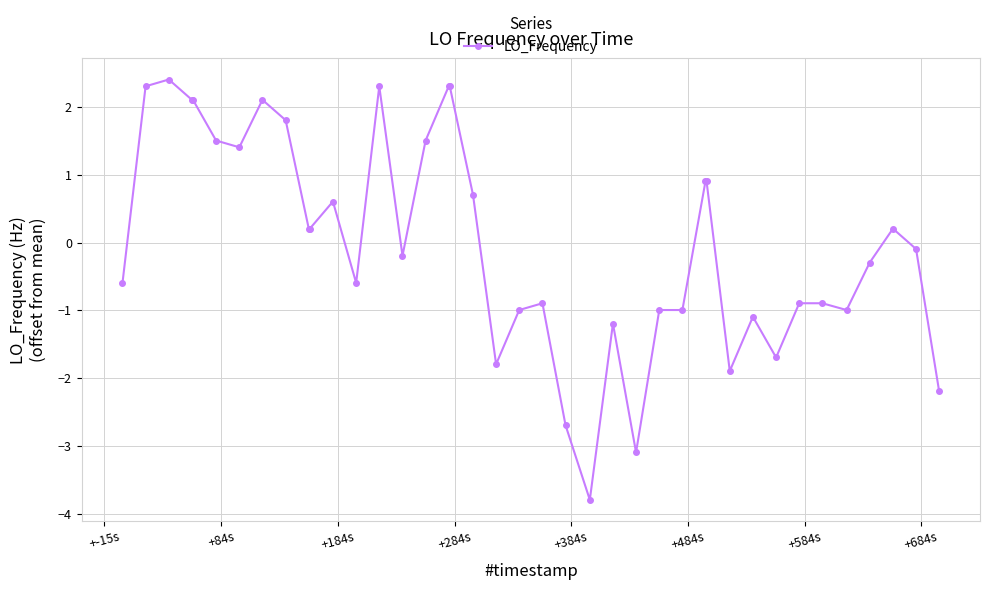

Reading left to right, list all the values displayed in this chart.

-0.6	2.3	2.4	2.1	2.1	1.5	1.4	2.1	1.8	0.2	0.2	0.6	-0.6	2.3	-0.2	1.5	2.3	2.3	0.7	-1.8	-1.0	-0.9	-2.7	-3.8	-1.2	-3.1	-1.0	-1.0	0.9	0.9	-1.9	-1.1	-1.7	-0.9	-0.9	-1.0	-0.3	0.2	-0.1	-2.2